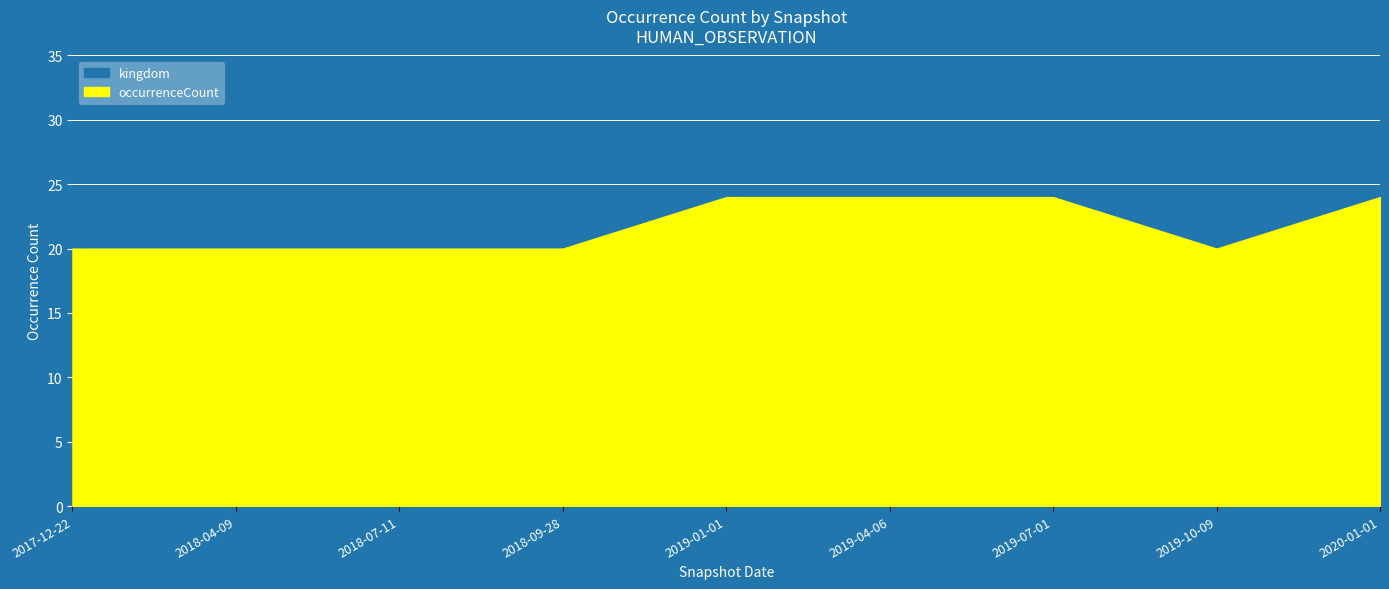

How many lines are shown in the chart?

2